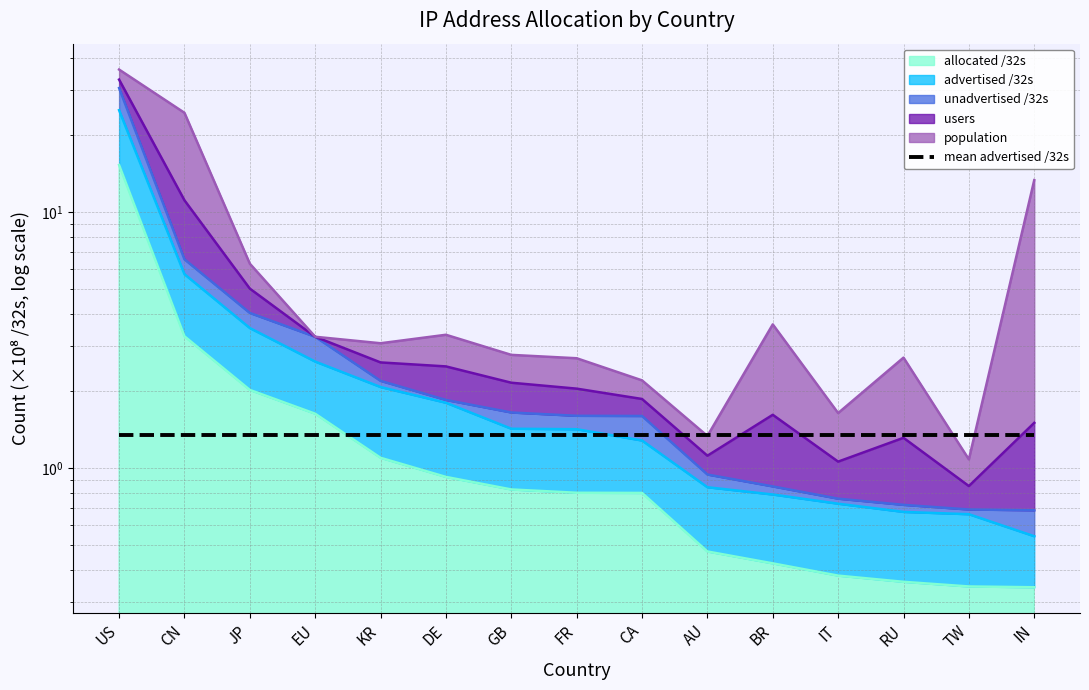

Where is unadvertised /32s nearest to the value 15?

CN